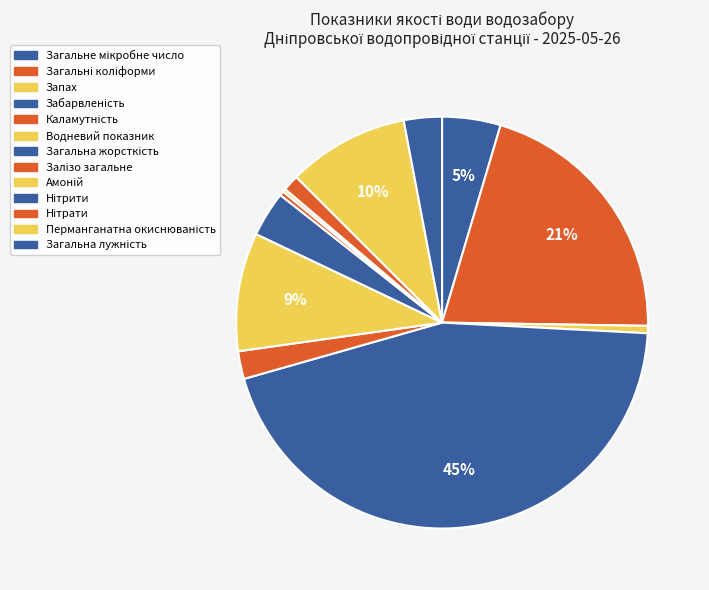

Is there a majority slice in this chart?

No